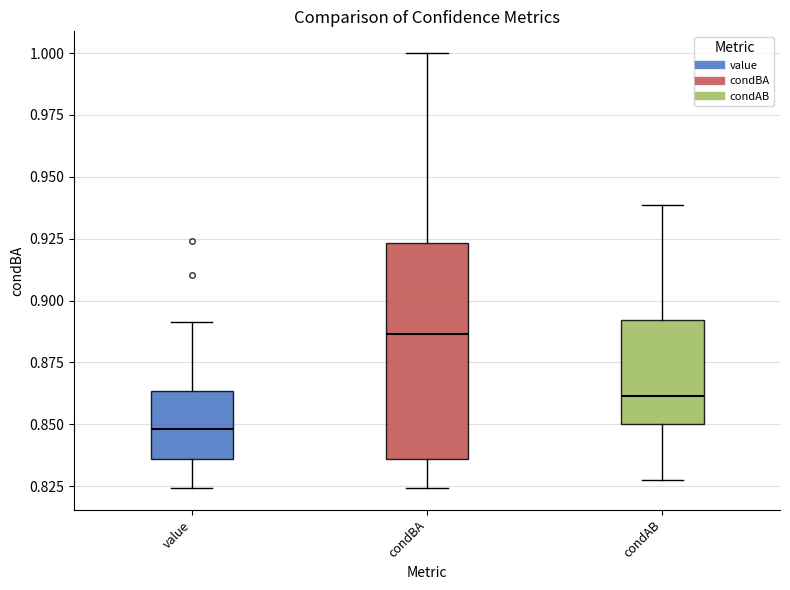

Reading left to right, transcribe this box plot: for each box, give where its median line is, the range the box spans, and where its two whiskers end, as read against the y-axis. The values are not printed on the chart, so give them approximately, as read against the axis.

value: median 0.850, box 0.835 to 0.865, whiskers 0.825 to 0.890
condBA: median 0.885, box 0.835 to 0.925, whiskers 0.825 to 1.000
condAB: median 0.860, box 0.850 to 0.890, whiskers 0.830 to 0.940